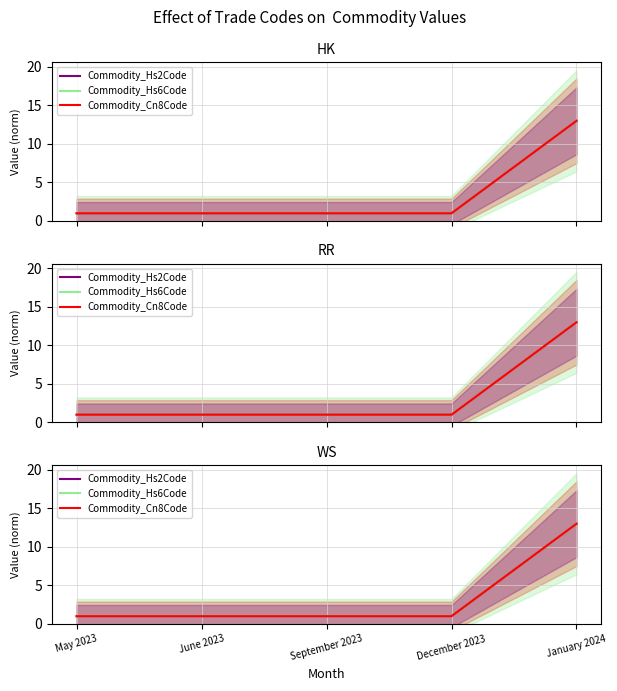

List the labels in order of Commodity_Hs6Code value, largest first.

January 2024, May 2023, June 2023, September 2023, December 2023